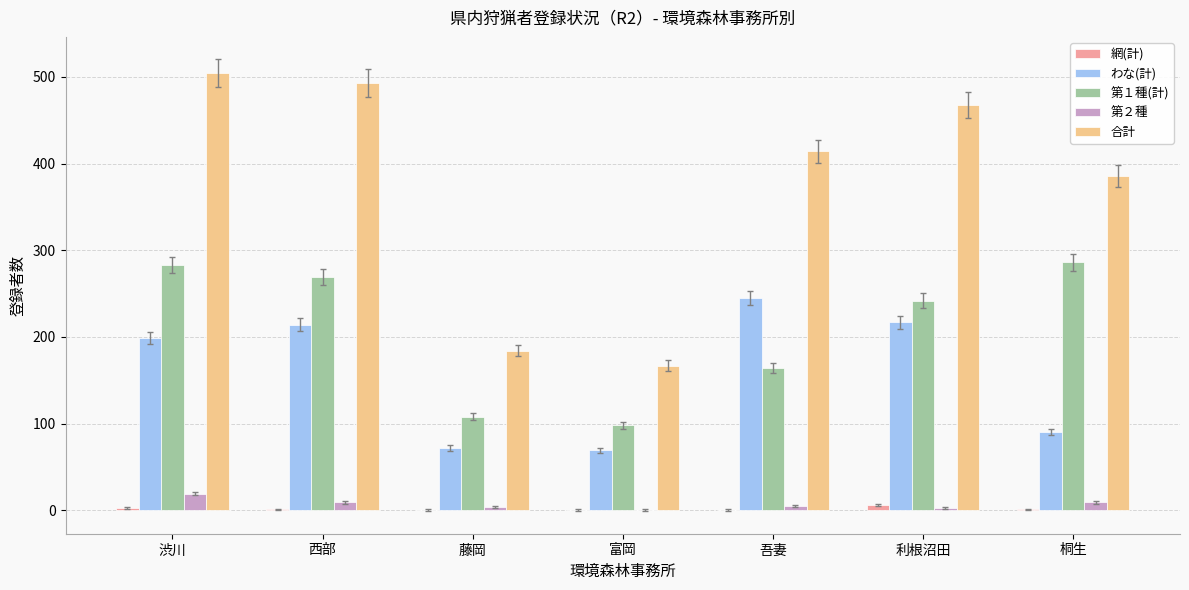

How many distinct data groups are displayed?

5